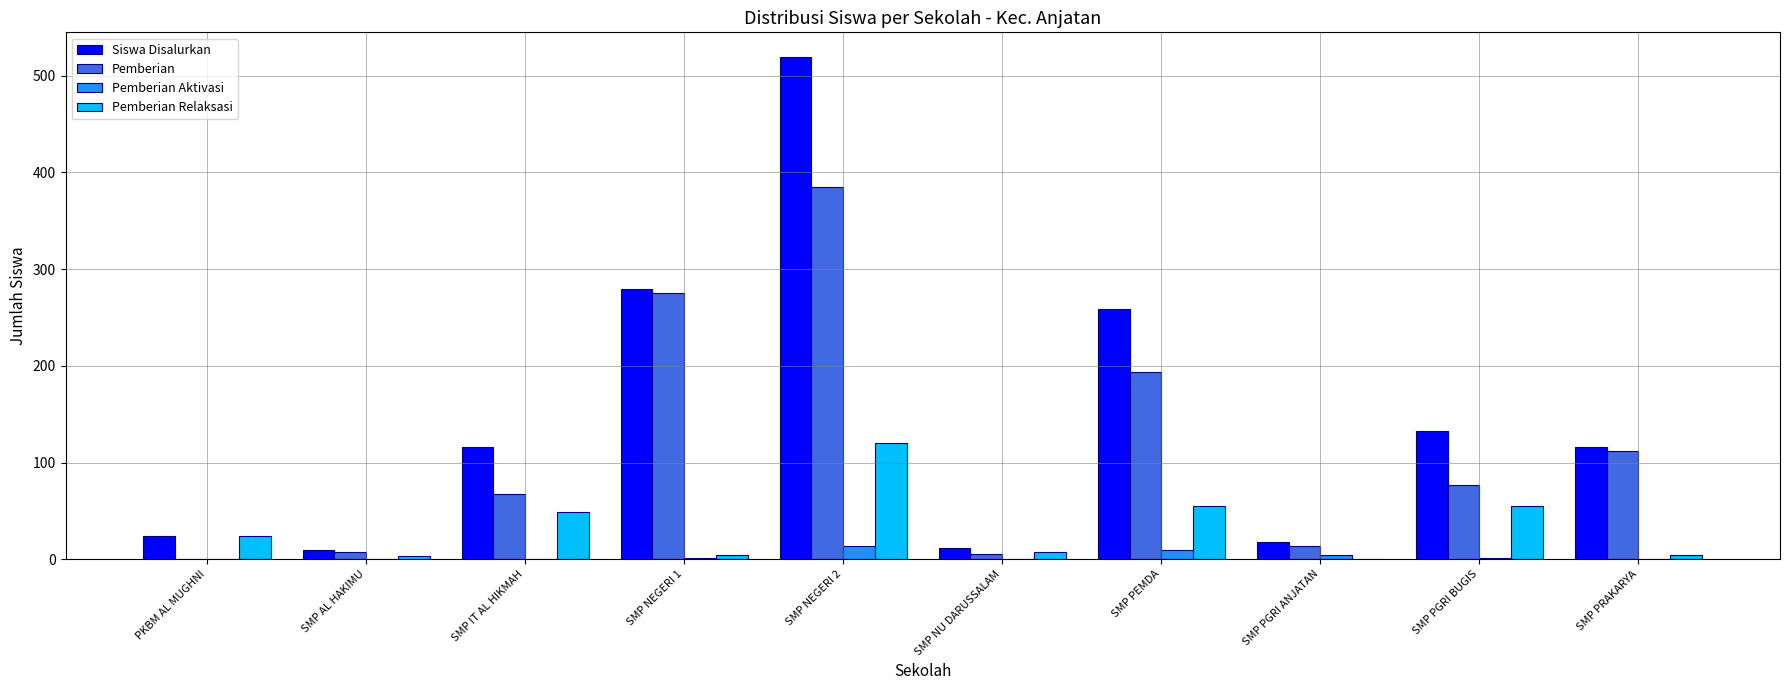

Is it true that Siswa Disalurkan equals 133 at SMP PGRI BUGIS?

True